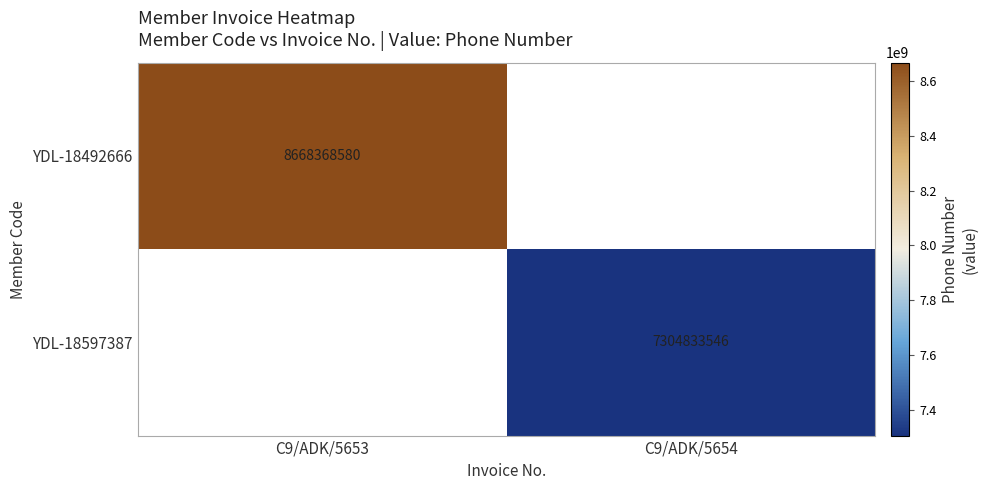

The value of YDL-18597387 at C9/ADK/5654 is 12559866997. True or false?

False